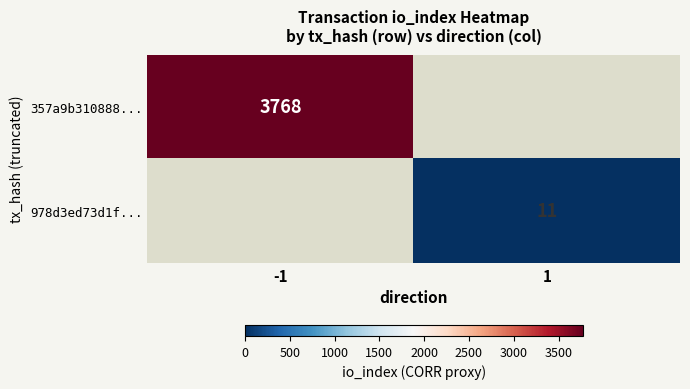

Is it true that 978d3ed73d1f... equals 11 at 1?

True